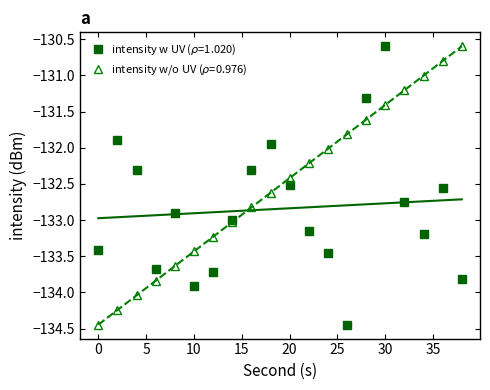

Which series ends up on top after the final intersection of intensity(dBm) and second?

second